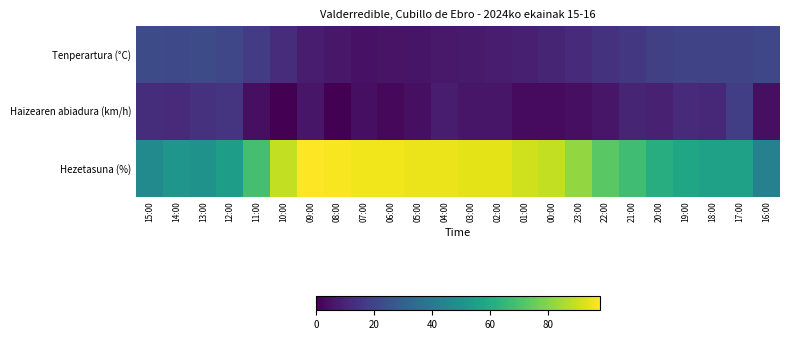

What is the total value across all series at 07:00?

104.9